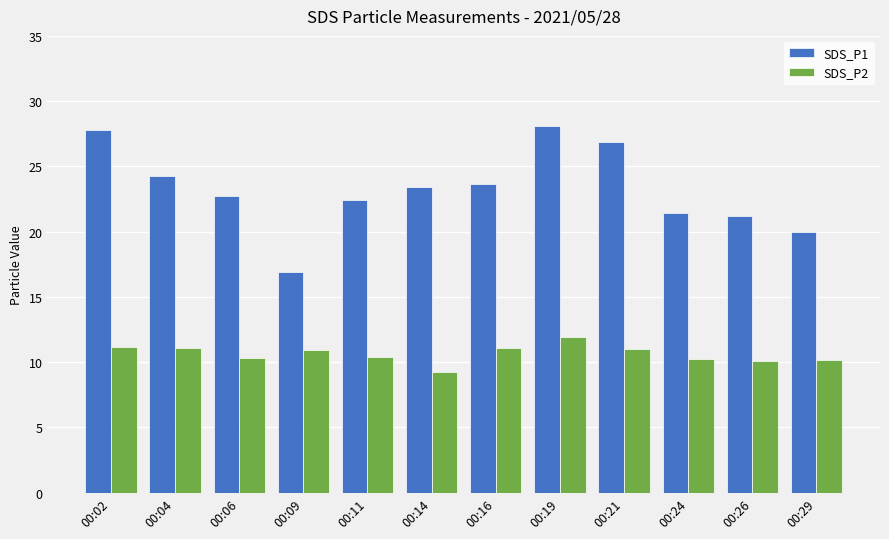

Which series has the largest range (max minus min)?

SDS_P1